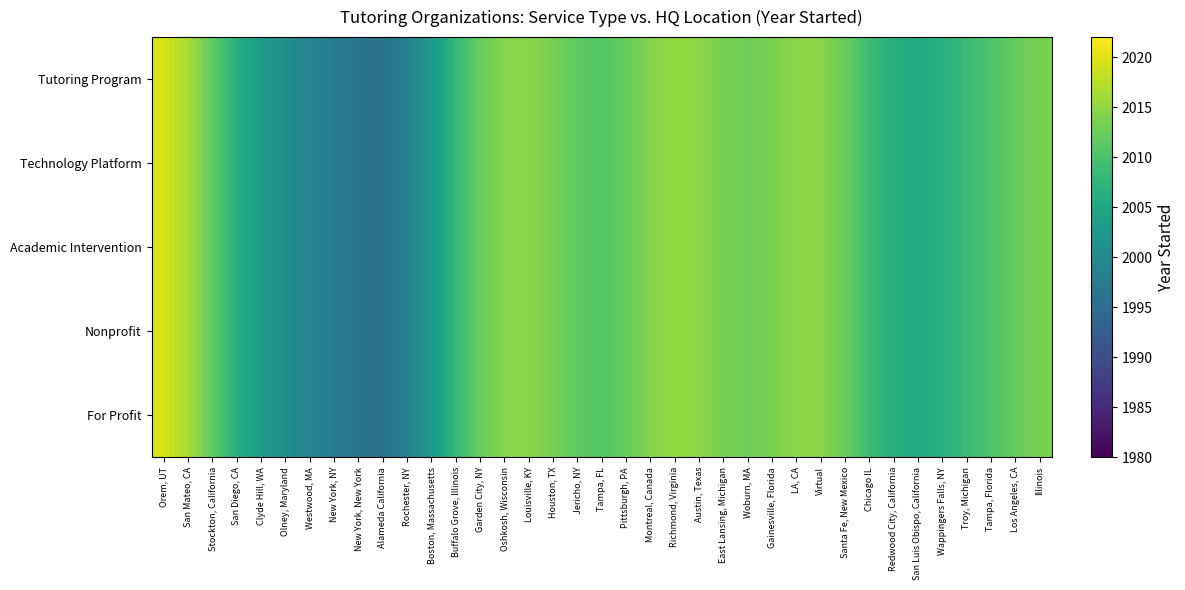

Reading left to right, transcribe all the data shown in this chart.

Tutoring Program: Orem, UT=2019.4	San Mateo, CA=2016.5	Stockton, California=2011.6	San Diego, CA=2006.6	Clyde Hill, WA=2003.1	Olney, Maryland=2000.7	Westwood, MA=1999.0	New York, NY=1997.6	New York, New York=1996.3	Alameda California=1996.0	Rochester, NY=1998.3	Boston, Massachusetts=2002.8	Buffalo Grove, Illinois=2008.1	Garden City, NY=2012.3	Oshkosh, Wisconsin=2014.4	Louisville, KY=2014.6	Houston, TX=2013.4	Jericho, NY=2011.5	Tampa, FL=2010.8	Pittsburgh, PA=2012.2	Montreal, Canada=2014.2	Richmond, Virginia=2015.2	Austin, Texas=2014.7	East Lansing, Michigan=2013.4	Woburn, MA=2012.9	Gainesville, Florida=2013.6	LA, CA=2014.8	Virtual=2014.6	Santa Fe, New Mexico=2012.2	Chicago IL=2008.8	Redwood City, California=2006.3	San Luis Obispo, California=2005.7	Wappingers Falls, NY=2006.7	Troy, Michigan=2008.5	Tampa, Florida=2010.4	Los Angeles, CA=2012.3	Illinois=2013.6
Technology Platform: Orem, UT=2019.4	San Mateo, CA=2016.5	Stockton, California=2011.6	San Diego, CA=2006.6	Clyde Hill, WA=2003.1	Olney, Maryland=2000.7	Westwood, MA=1999.0	New York, NY=1997.6	New York, New York=1996.3	Alameda California=1996.0	Rochester, NY=1998.3	Boston, Massachusetts=2002.8	Buffalo Grove, Illinois=2008.1	Garden City, NY=2012.3	Oshkosh, Wisconsin=2014.4	Louisville, KY=2014.6	Houston, TX=2013.4	Jericho, NY=2011.5	Tampa, FL=2010.8	Pittsburgh, PA=2012.2	Montreal, Canada=2014.2	Richmond, Virginia=2015.2	Austin, Texas=2014.7	East Lansing, Michigan=2013.4	Woburn, MA=2012.9	Gainesville, Florida=2013.6	LA, CA=2014.8	Virtual=2014.6	Santa Fe, New Mexico=2012.2	Chicago IL=2008.8	Redwood City, California=2006.3	San Luis Obispo, California=2005.7	Wappingers Falls, NY=2006.7	Troy, Michigan=2008.5	Tampa, Florida=2010.4	Los Angeles, CA=2012.3	Illinois=2013.6
Academic Intervention: Orem, UT=2019.4	San Mateo, CA=2016.5	Stockton, California=2011.6	San Diego, CA=2006.6	Clyde Hill, WA=2003.1	Olney, Maryland=2000.7	Westwood, MA=1999.0	New York, NY=1997.6	New York, New York=1996.3	Alameda California=1996.0	Rochester, NY=1998.3	Boston, Massachusetts=2002.8	Buffalo Grove, Illinois=2008.1	Garden City, NY=2012.3	Oshkosh, Wisconsin=2014.4	Louisville, KY=2014.6	Houston, TX=2013.4	Jericho, NY=2011.5	Tampa, FL=2010.8	Pittsburgh, PA=2012.2	Montreal, Canada=2014.2	Richmond, Virginia=2015.2	Austin, Texas=2014.7	East Lansing, Michigan=2013.4	Woburn, MA=2012.9	Gainesville, Florida=2013.6	LA, CA=2014.8	Virtual=2014.6	Santa Fe, New Mexico=2012.2	Chicago IL=2008.8	Redwood City, California=2006.3	San Luis Obispo, California=2005.7	Wappingers Falls, NY=2006.7	Troy, Michigan=2008.5	Tampa, Florida=2010.4	Los Angeles, CA=2012.3	Illinois=2013.6
Nonprofit: Orem, UT=2019.4	San Mateo, CA=2016.5	Stockton, California=2011.6	San Diego, CA=2006.6	Clyde Hill, WA=2003.1	Olney, Maryland=2000.7	Westwood, MA=1999.0	New York, NY=1997.6	New York, New York=1996.3	Alameda California=1996.0	Rochester, NY=1998.3	Boston, Massachusetts=2002.8	Buffalo Grove, Illinois=2008.1	Garden City, NY=2012.3	Oshkosh, Wisconsin=2014.4	Louisville, KY=2014.6	Houston, TX=2013.4	Jericho, NY=2011.5	Tampa, FL=2010.8	Pittsburgh, PA=2012.2	Montreal, Canada=2014.2	Richmond, Virginia=2015.2	Austin, Texas=2014.7	East Lansing, Michigan=2013.4	Woburn, MA=2012.9	Gainesville, Florida=2013.6	LA, CA=2014.8	Virtual=2014.6	Santa Fe, New Mexico=2012.2	Chicago IL=2008.8	Redwood City, California=2006.3	San Luis Obispo, California=2005.7	Wappingers Falls, NY=2006.7	Troy, Michigan=2008.5	Tampa, Florida=2010.4	Los Angeles, CA=2012.3	Illinois=2013.6
For Profit: Orem, UT=2019.4	San Mateo, CA=2016.5	Stockton, California=2011.6	San Diego, CA=2006.6	Clyde Hill, WA=2003.1	Olney, Maryland=2000.7	Westwood, MA=1999.0	New York, NY=1997.6	New York, New York=1996.3	Alameda California=1996.0	Rochester, NY=1998.3	Boston, Massachusetts=2002.8	Buffalo Grove, Illinois=2008.1	Garden City, NY=2012.3	Oshkosh, Wisconsin=2014.4	Louisville, KY=2014.6	Houston, TX=2013.4	Jericho, NY=2011.5	Tampa, FL=2010.8	Pittsburgh, PA=2012.2	Montreal, Canada=2014.2	Richmond, Virginia=2015.2	Austin, Texas=2014.7	East Lansing, Michigan=2013.4	Woburn, MA=2012.9	Gainesville, Florida=2013.6	LA, CA=2014.8	Virtual=2014.6	Santa Fe, New Mexico=2012.2	Chicago IL=2008.8	Redwood City, California=2006.3	San Luis Obispo, California=2005.7	Wappingers Falls, NY=2006.7	Troy, Michigan=2008.5	Tampa, Florida=2010.4	Los Angeles, CA=2012.3	Illinois=2013.6